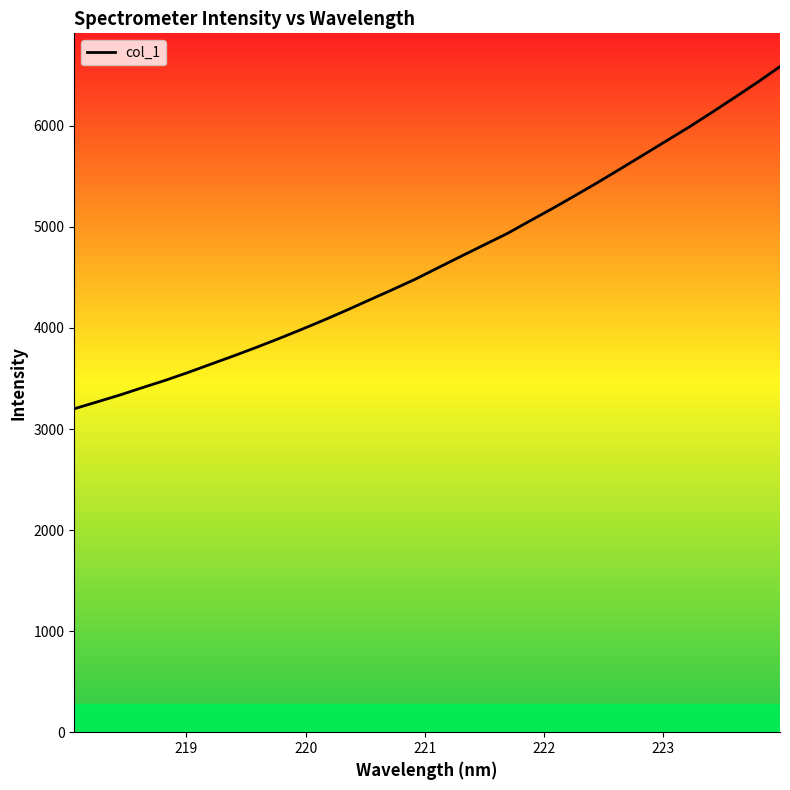

What is the difference between the maximum and minimum values?

3385.2